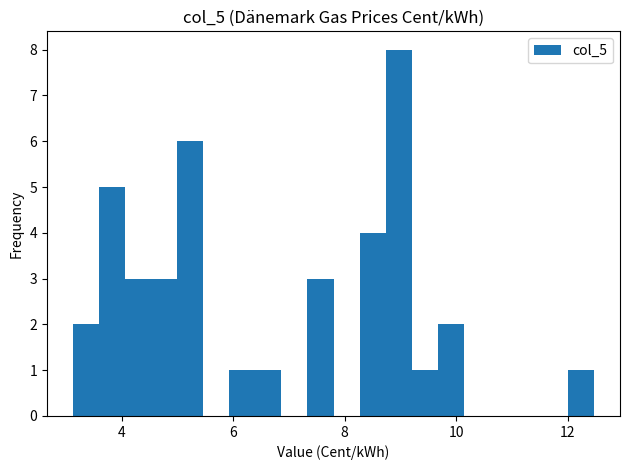

Around what value on the x-axis is the tallest bar? Give the approximate position of its centre, as read against the axis.

9.0